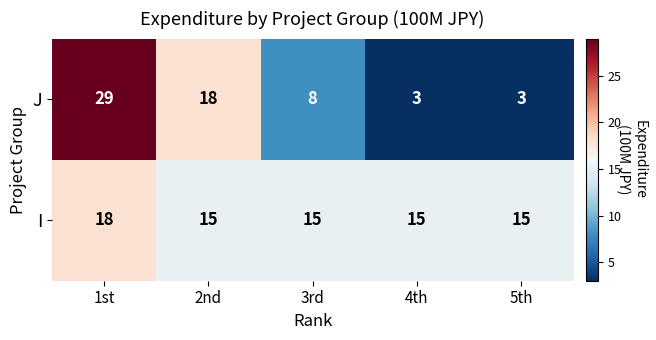

Which series changed the most between 3rd and 5th?

J